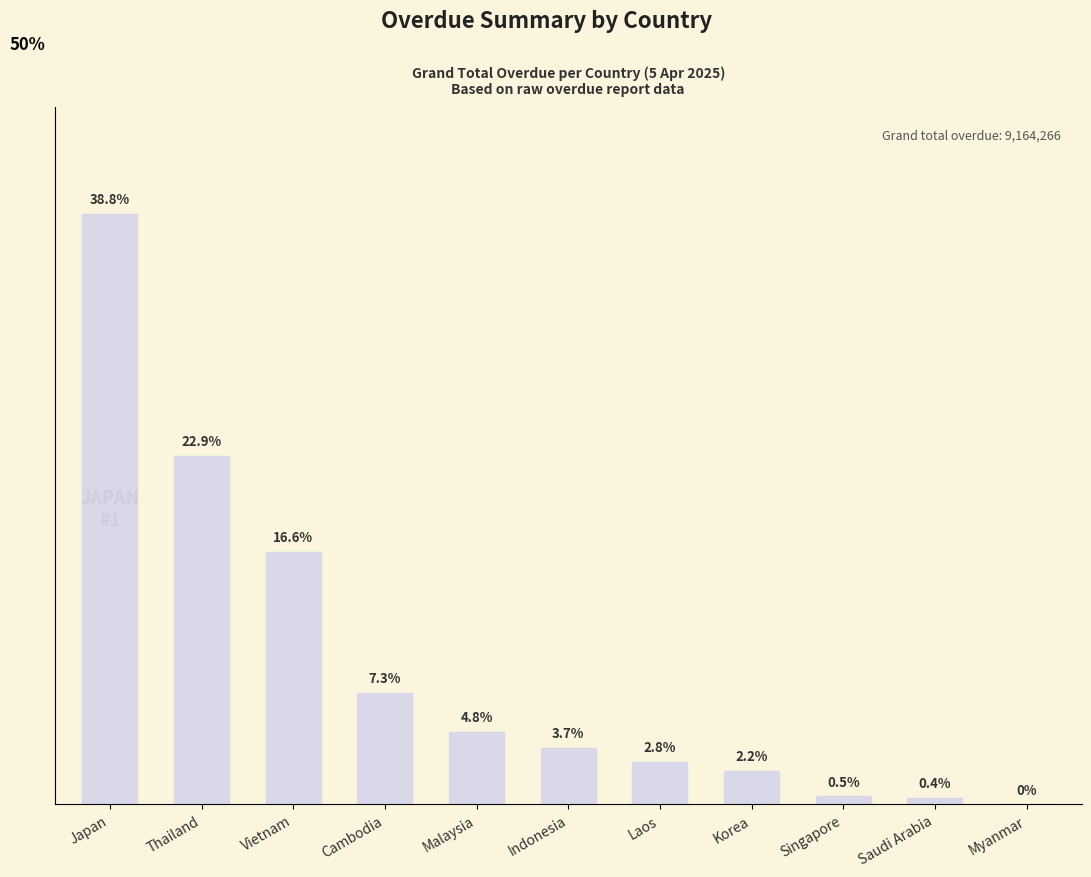

Are the bars horizontal?

No